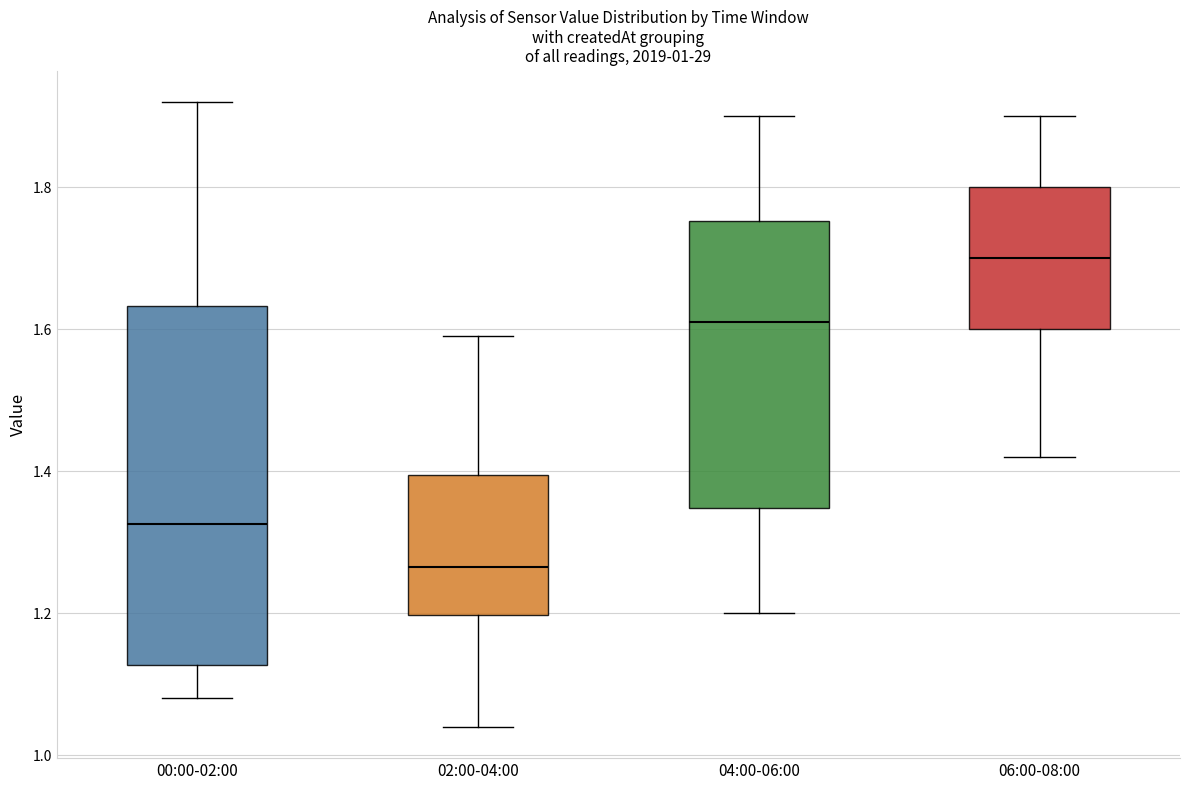

Which box is the tallest, from its lower edge to its upper edge?

00:00-02:00